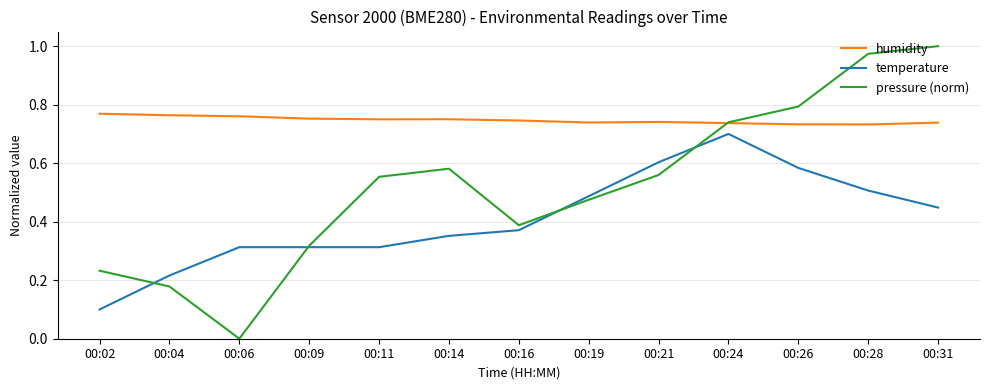

Is it true that temperature equals 0.2 at 00:16?

False